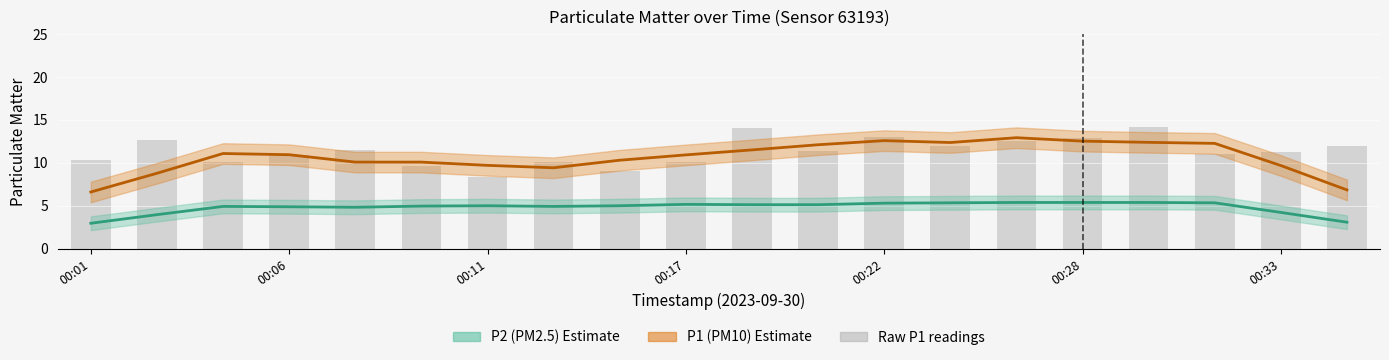

The value at 00:04 is 10.1. True or false?

True